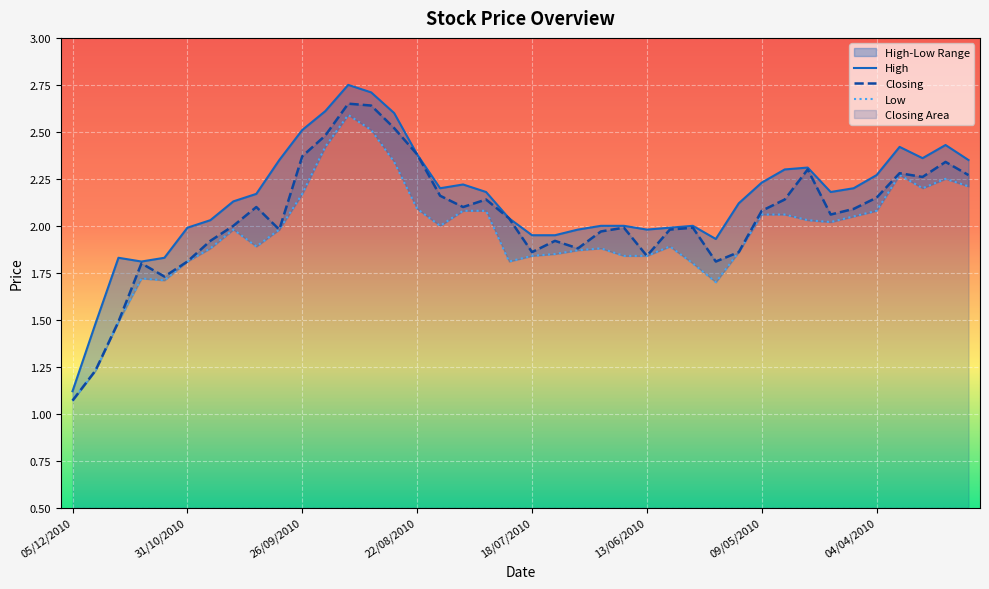

True or false: Low and Closing cross at least once.

False